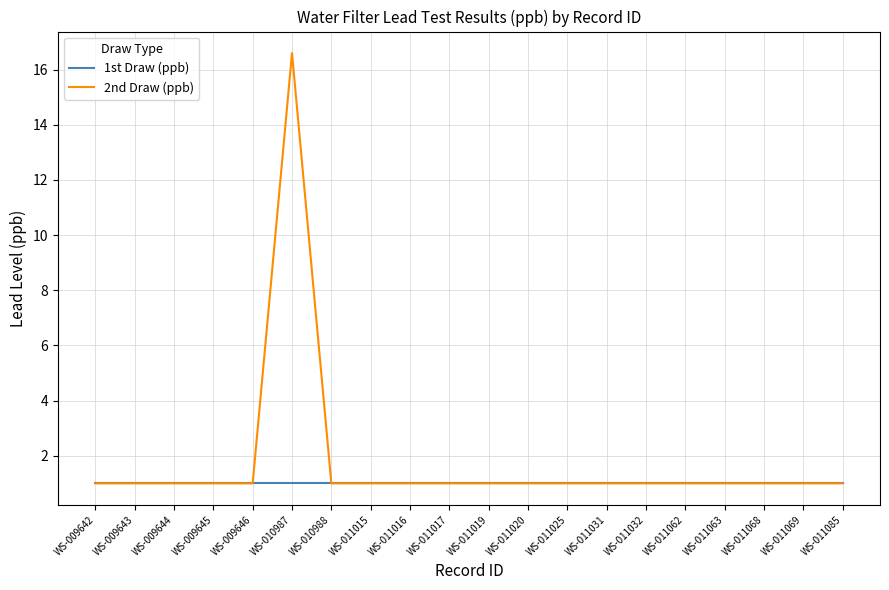

What is the minimum value shown in the chart?

1.0